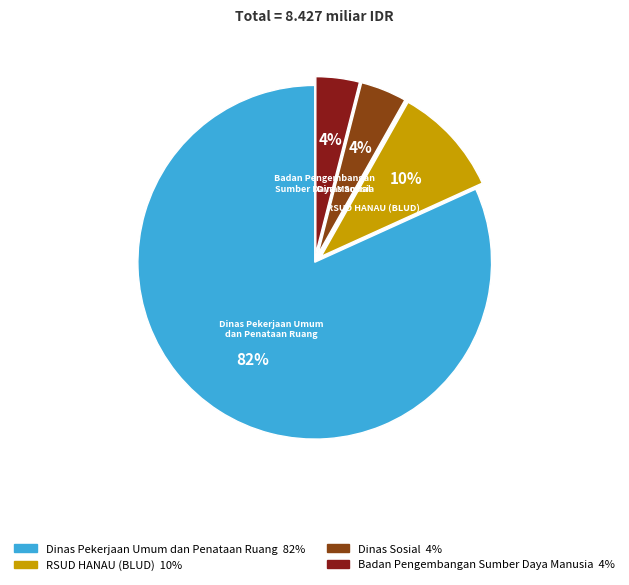

To the nearest percent, what is the average slice percentage?

25%